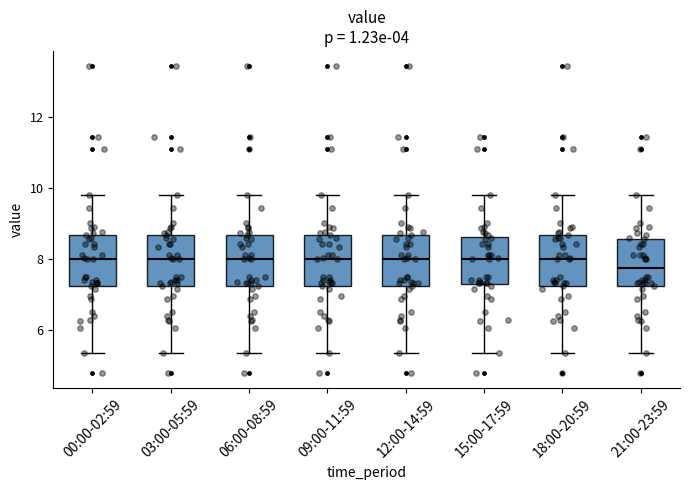

Reading left to right, transcribe this box plot: for each box, give where its median line is, the range the box spans, and where its two whiskers end, as read against the y-axis. The values are not printed on the chart, so give them approximately, as read against the axis.

00:00-02:59: median 8.0, box 7.2 to 8.6, whiskers 5.4 to 9.8
03:00-05:59: median 8.0, box 7.2 to 8.6, whiskers 5.4 to 9.8
06:00-08:59: median 8.0, box 7.2 to 8.6, whiskers 5.4 to 9.8
09:00-11:59: median 8.0, box 7.2 to 8.6, whiskers 5.4 to 9.8
12:00-14:59: median 8.0, box 7.2 to 8.6, whiskers 5.4 to 9.8
15:00-17:59: median 8.0, box 7.4 to 8.6, whiskers 5.4 to 9.8
18:00-20:59: median 8.0, box 7.2 to 8.6, whiskers 5.4 to 9.8
21:00-23:59: median 7.8, box 7.2 to 8.6, whiskers 5.4 to 9.8